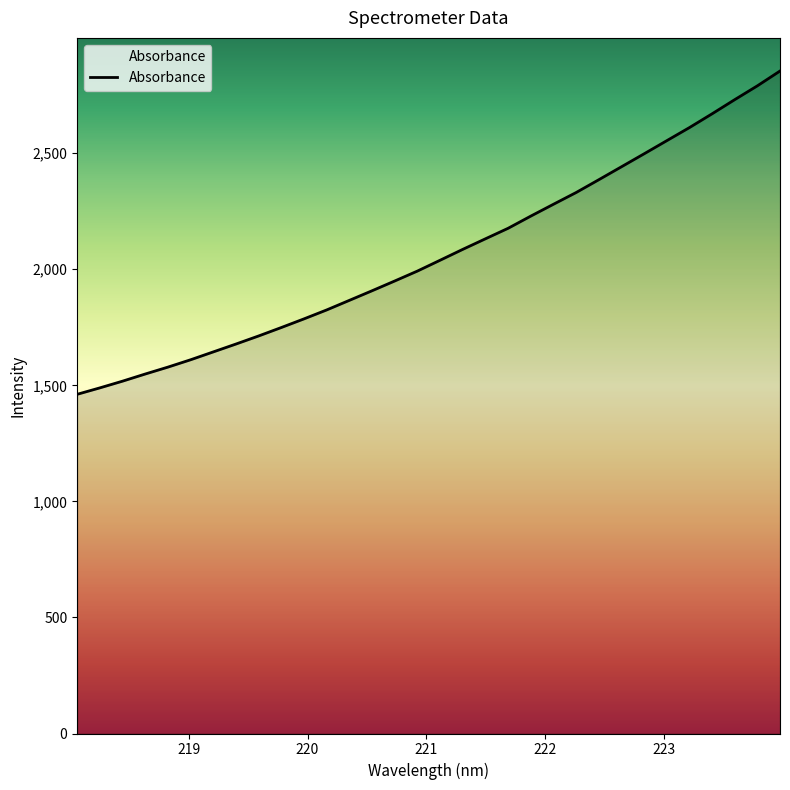

What is the difference between the maximum and minimum values?

1392.8